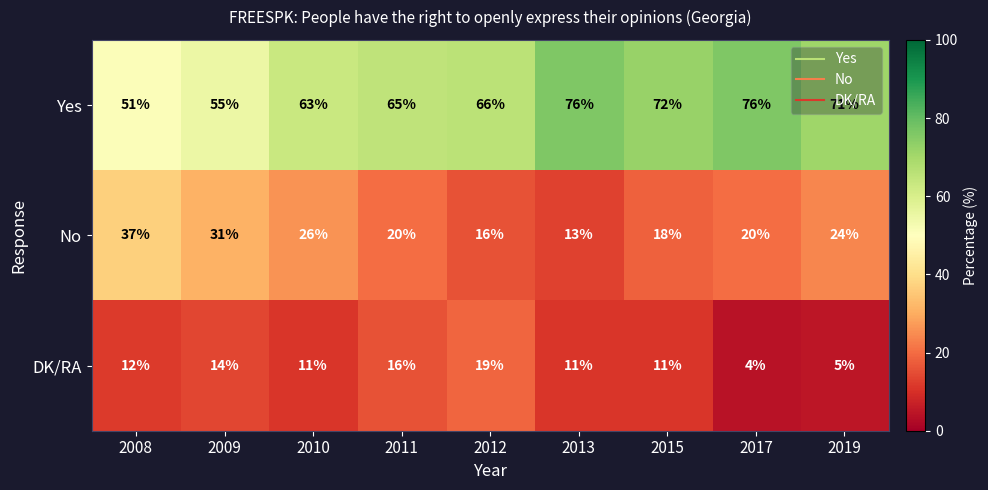

What value does the No series have at 2019, to the nearest 10?

20